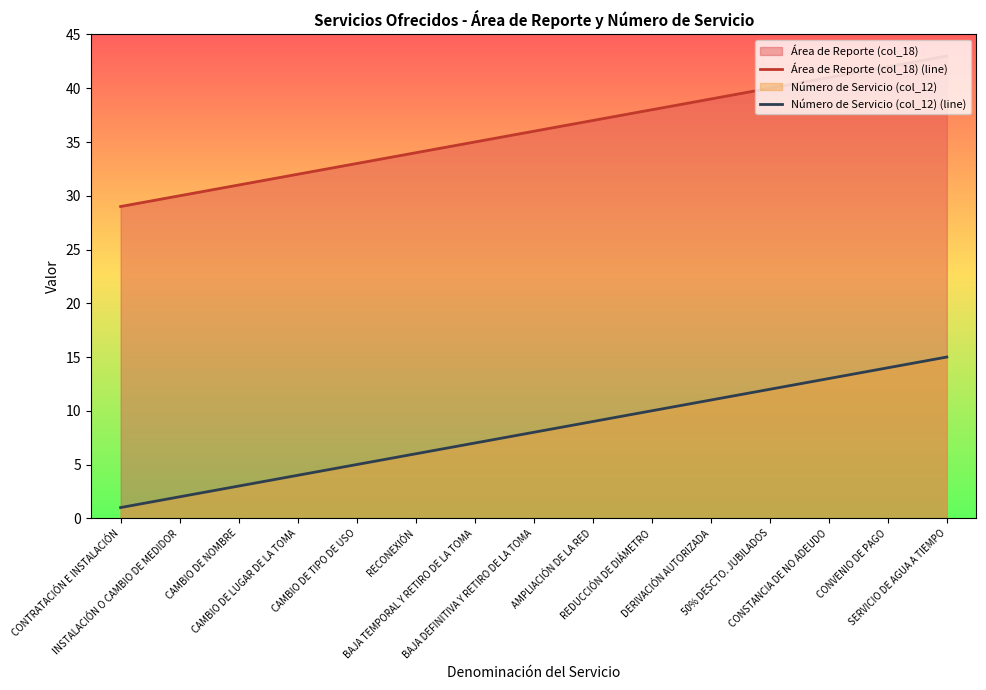

Reading left to right, extract all data points from this chart.

Área de Reporte (col_18) (line): 29	30	31	32	33	34	35	36	37	38	39	40	41	42	43
Número de Servicio (col_12) (line): 1	2	3	4	5	6	7	8	9	10	11	12	13	14	15